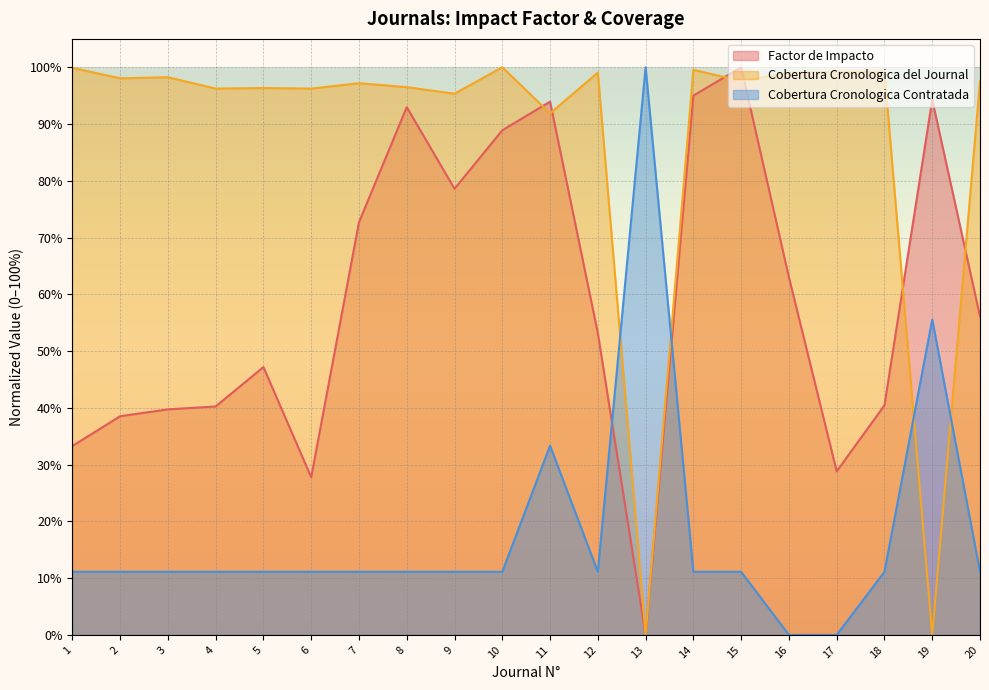

How many data points does each series have?

20